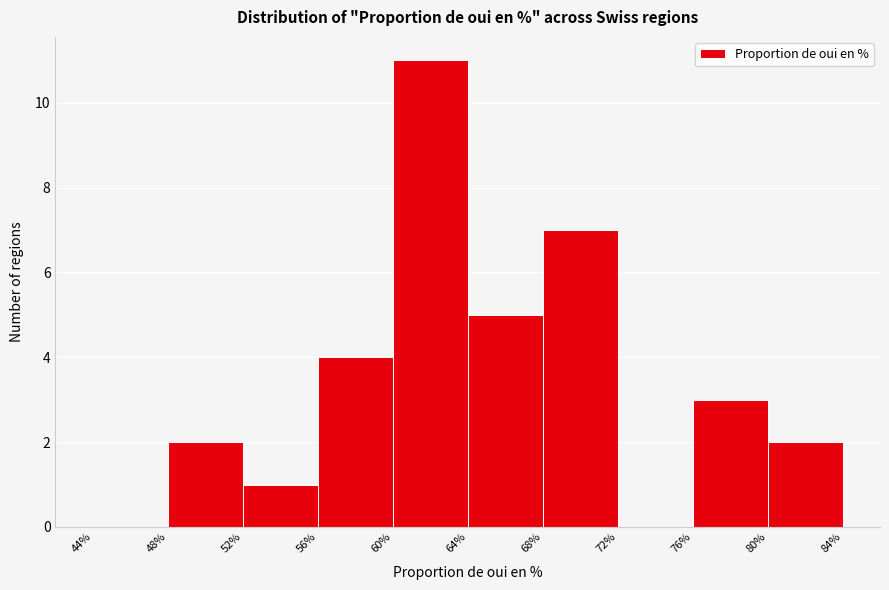

Reading left to right, transcribe this chart: for each bar, give the range it covers on the x-axis and its height. The values are not printed on the chart, so give them approximately, as read against the axis.

44% to 48%: 0
48% to 52%: 2
52% to 56%: 1
56% to 60%: 4
60% to 64%: 11
64% to 68%: 5
68% to 72%: 7
72% to 76%: 0
76% to 80%: 3
80% to 84%: 2